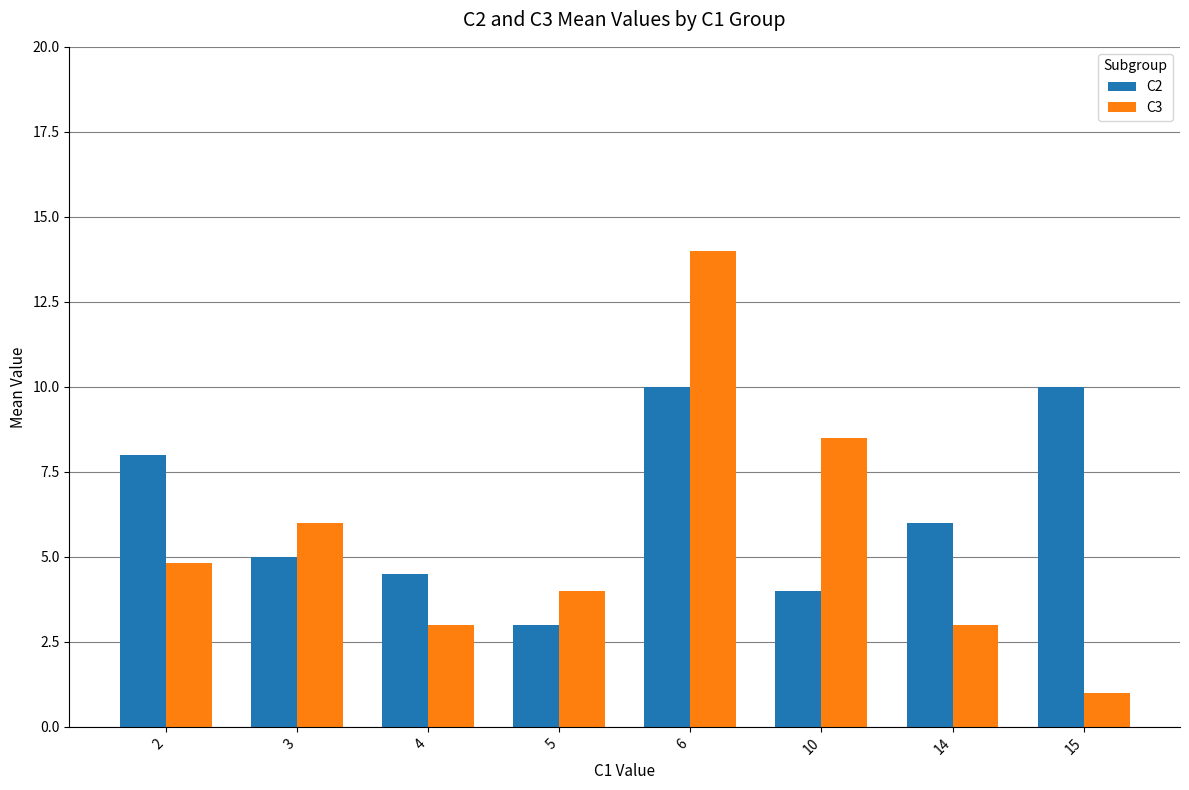

How many bars are there in total?

16